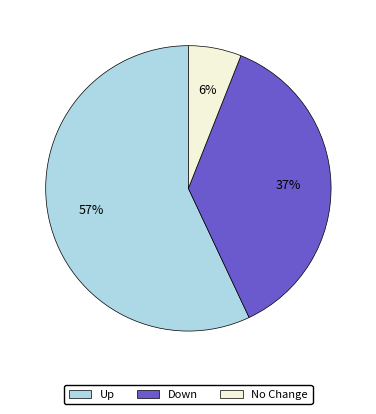

How many segments does this pie chart have?

3